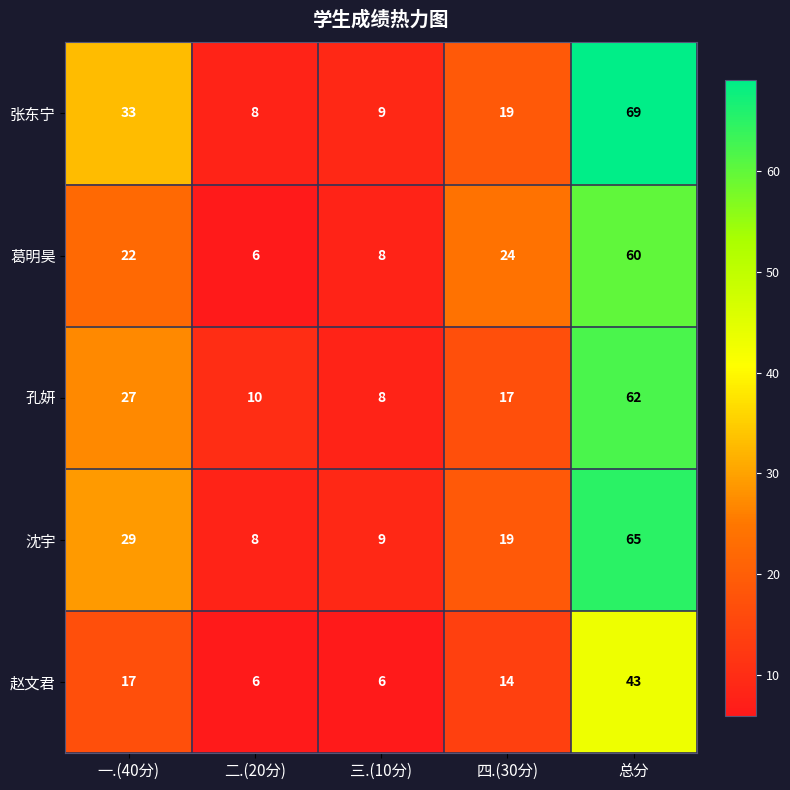

At which label does 孔妍 first exceed 17?

一.(40分)